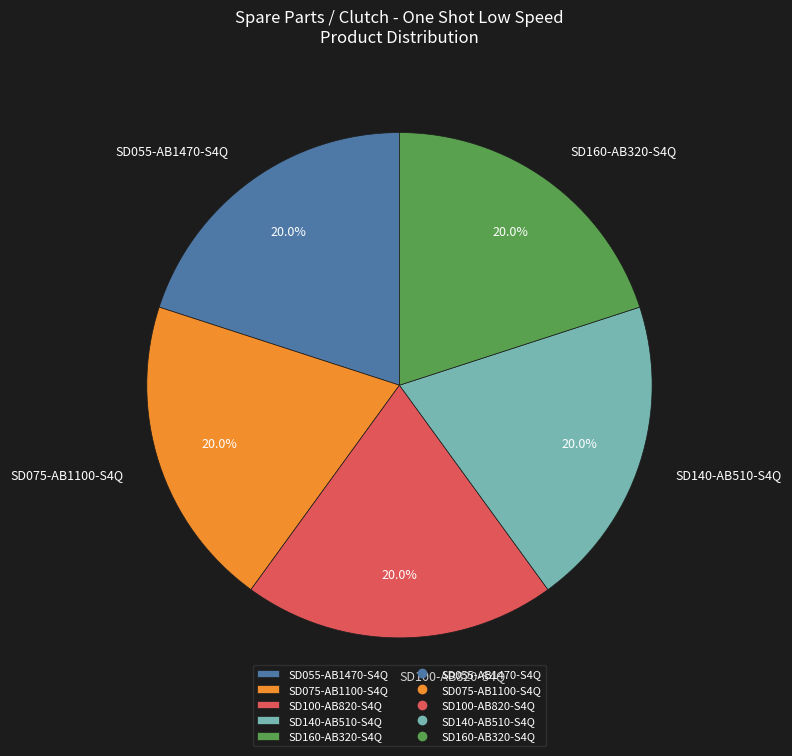

Does SD075-AB1100-S4Q represent more than half of the total?

No